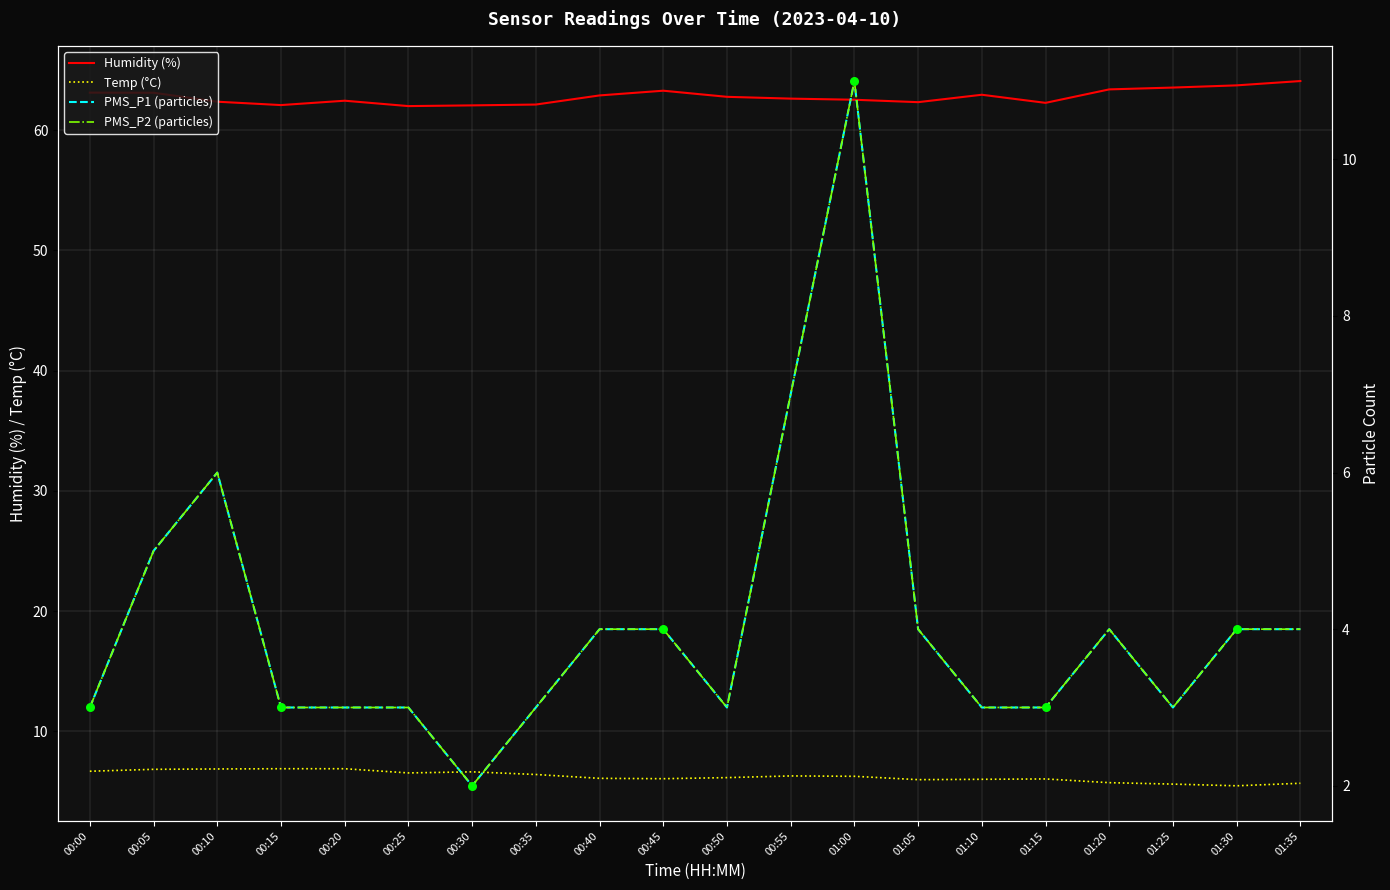

Is the value of PMS_P1 (particles) at 01:20 greater than the value of Temp (°C) at 01:10?

No